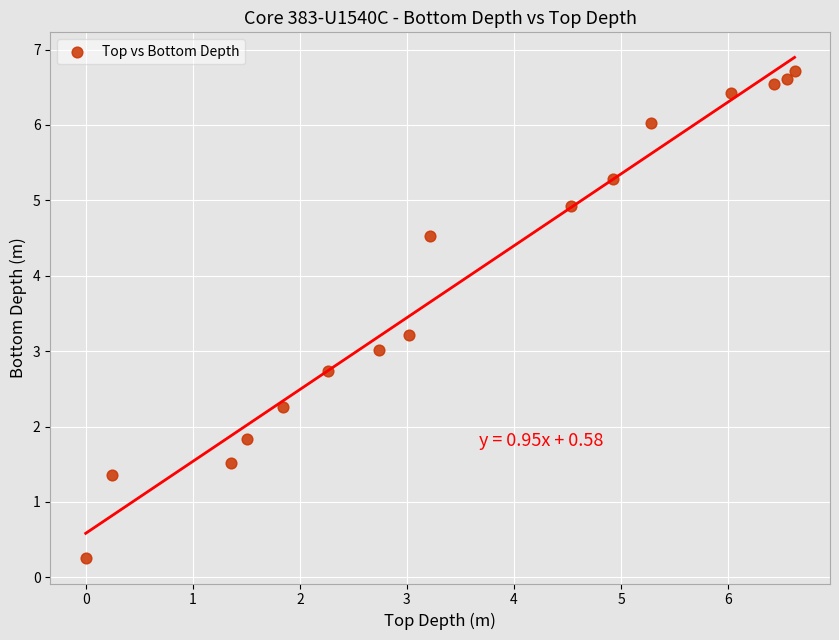

What is the range of X values (max minus min)?

6.6